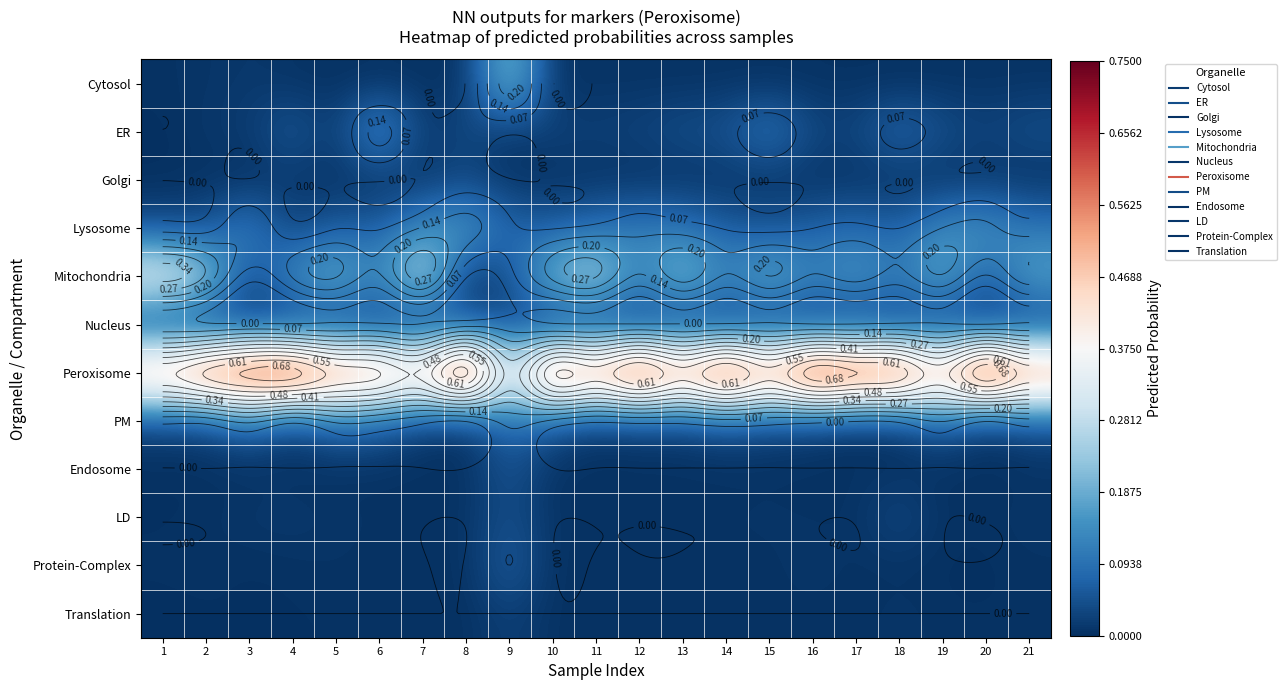

Which category has the lowest value across all series?

1